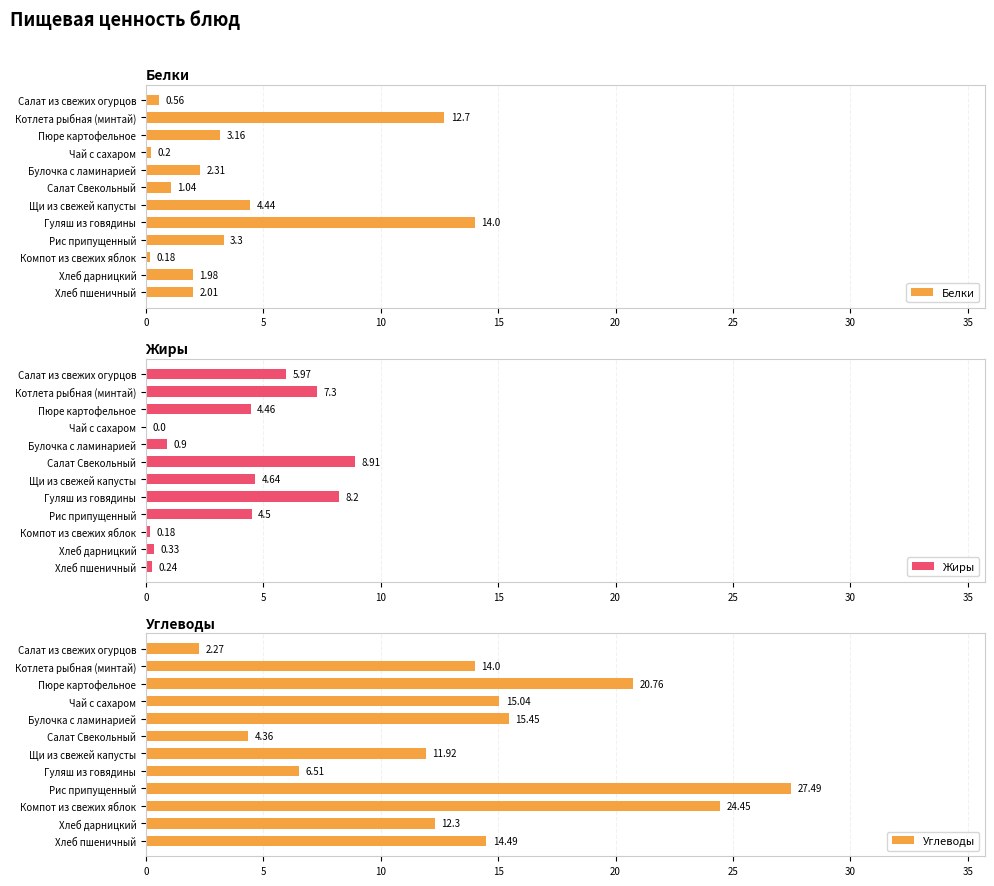

How many distinct data groups are displayed?

3